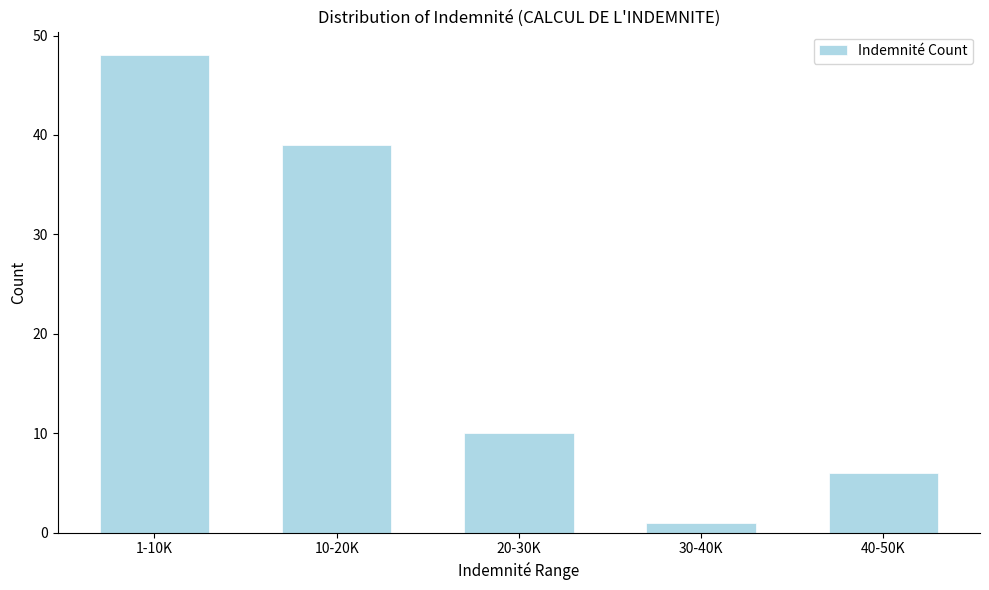

Reading right to left, what are all the values shown in this chart?

6	1	10	39	48